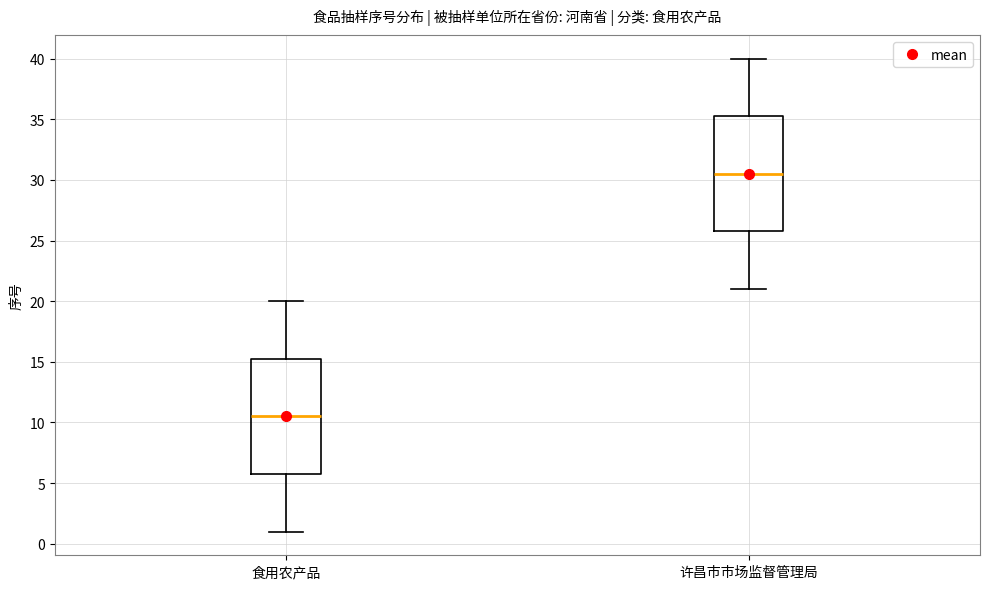

Where is the upper edge of the box for 许昌市市场监督管理局 on the y-axis? The values are not printed on the chart, so give them approximately, as read against the axis.

35.5